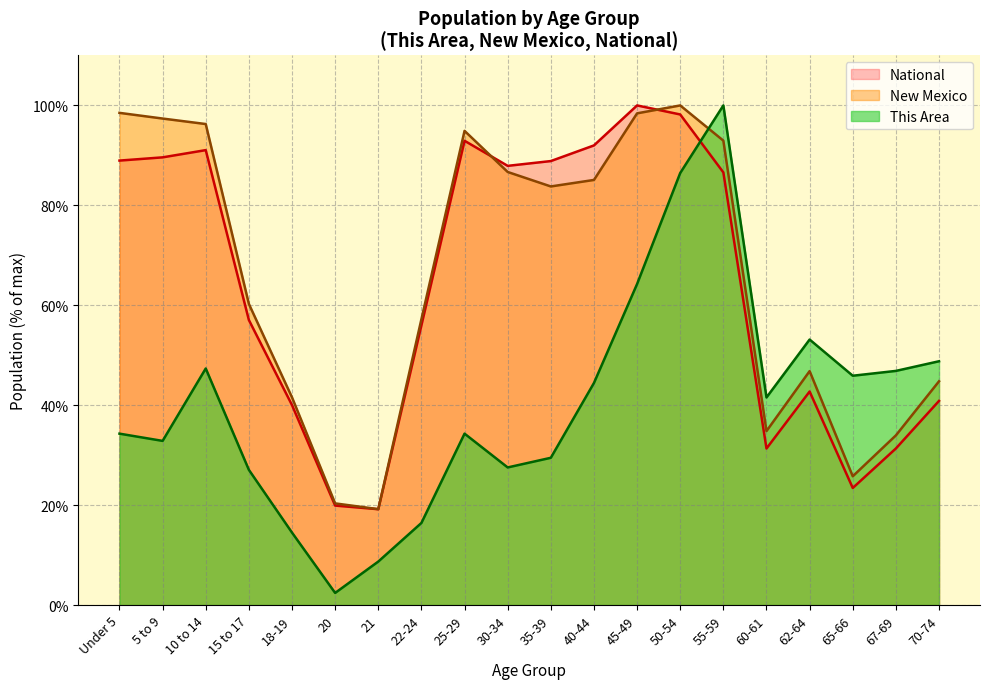

Reading left to right, list all the values displayed in this chart.

This Area: Under 5=34.3	5 to 9=32.9	10 to 14=47.3	15 to 17=27.1	18-19=14.5	20=2.4	21=8.7	22-24=16.4	25-29=34.3	30-34=27.5	35-39=29.5	40-44=44.4	45-49=64.3	50-54=86.5	55-59=100.0	60-61=41.5	62-64=53.1	65-66=45.9	67-69=46.9	70-74=48.8
New Mexico: Under 5=98.5	5 to 9=97.4	10 to 14=96.3	15 to 17=60.3	18-19=41.6	20=20.3	21=19.2	22-24=57.2	25-29=94.9	30-34=86.7	35-39=83.8	40-44=85.1	45-49=98.4	50-54=100.0	55-59=93.0	60-61=34.8	62-64=46.8	65-66=25.8	67-69=34.0	70-74=44.8
National: Under 5=89.0	5 to 9=89.6	10 to 14=91.1	15 to 17=57.0	18-19=40.0	20=19.9	21=19.2	22-24=56.0	25-29=92.9	30-34=87.9	35-39=88.9	40-44=92.0	45-49=100.0	50-54=98.2	55-59=86.6	60-61=31.3	62-64=42.7	65-66=23.4	67-69=31.3	70-74=40.9